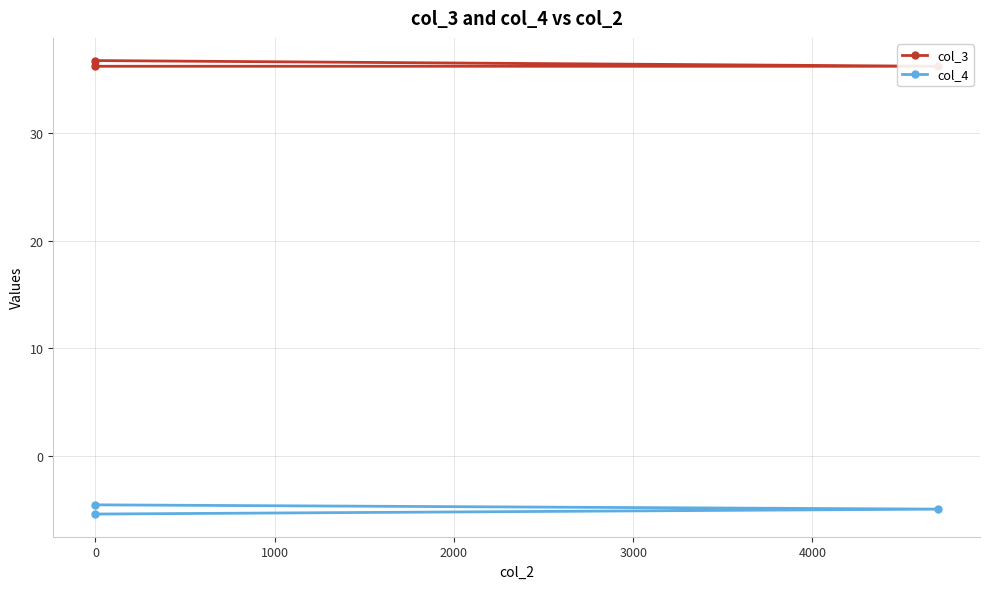

Between 1000 and 0, which is larger?

1000